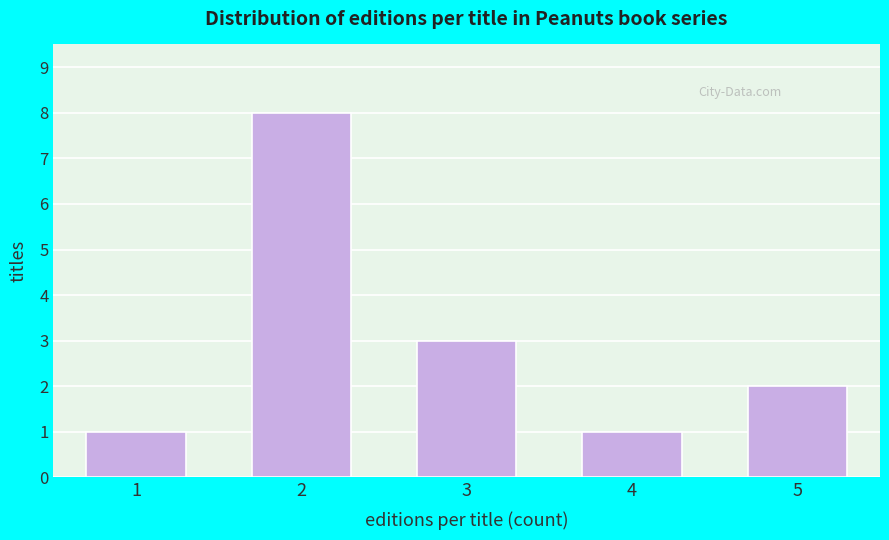

Reading right to left, extract all data points from this chart.

5=2	4=1	3=3	2=8	1=1